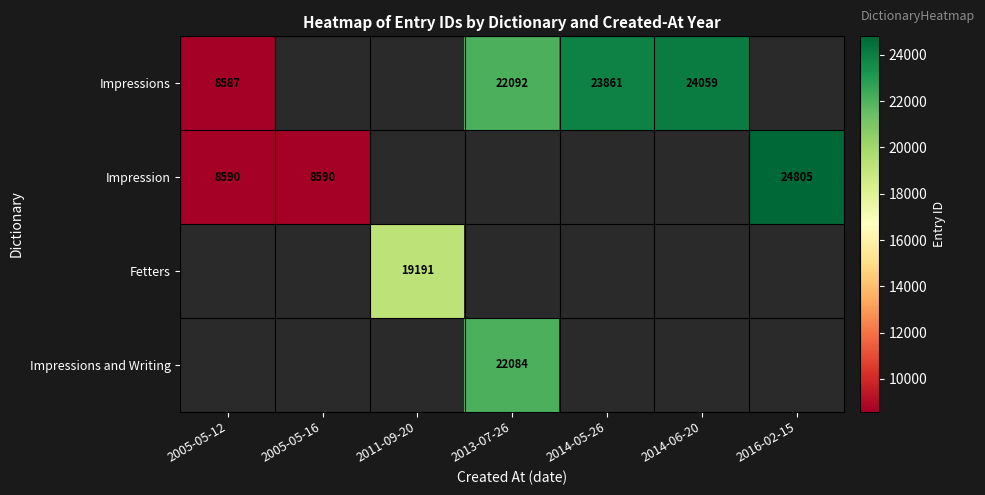

Between 2013-07-26 and 2014-05-26, which is larger?

2014-05-26